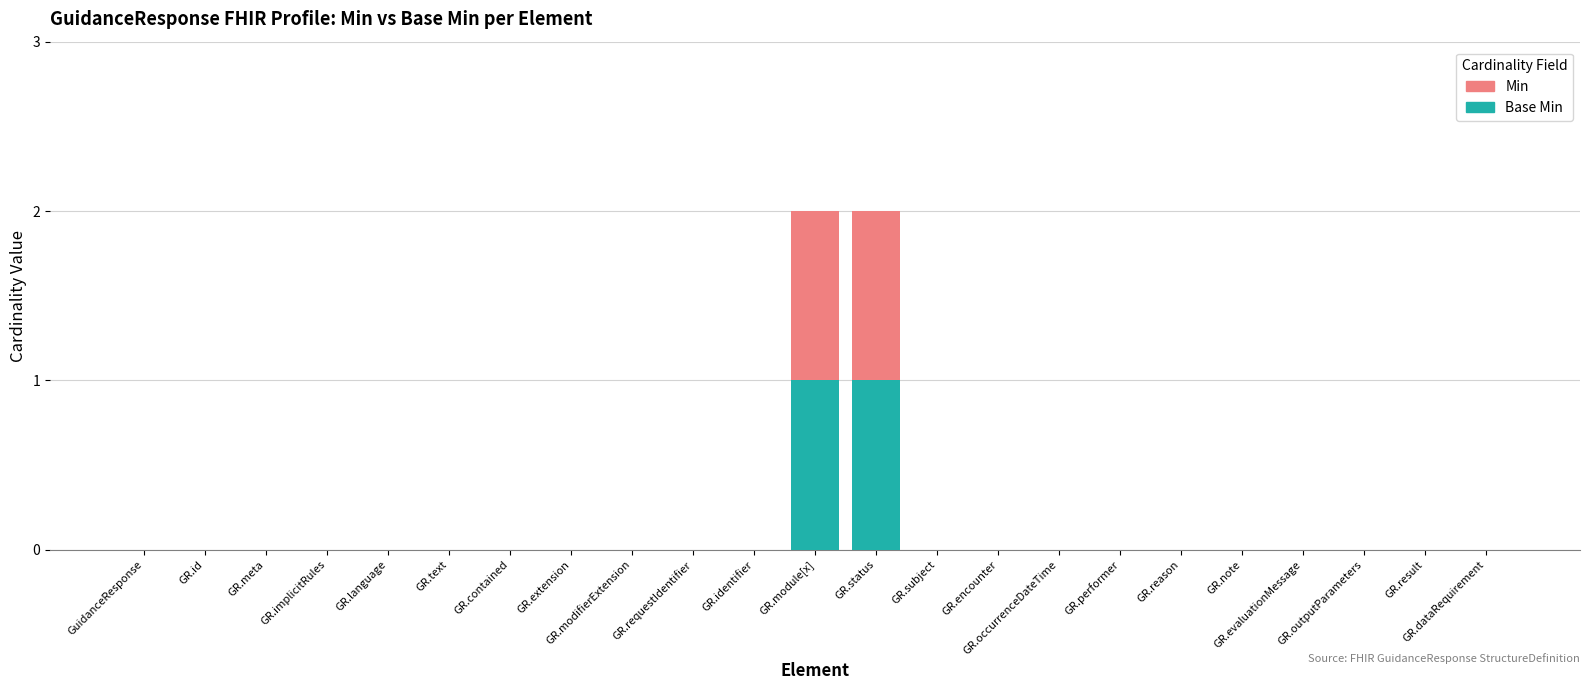

What is the difference between the second highest and second lowest values in the Base Min series?

1